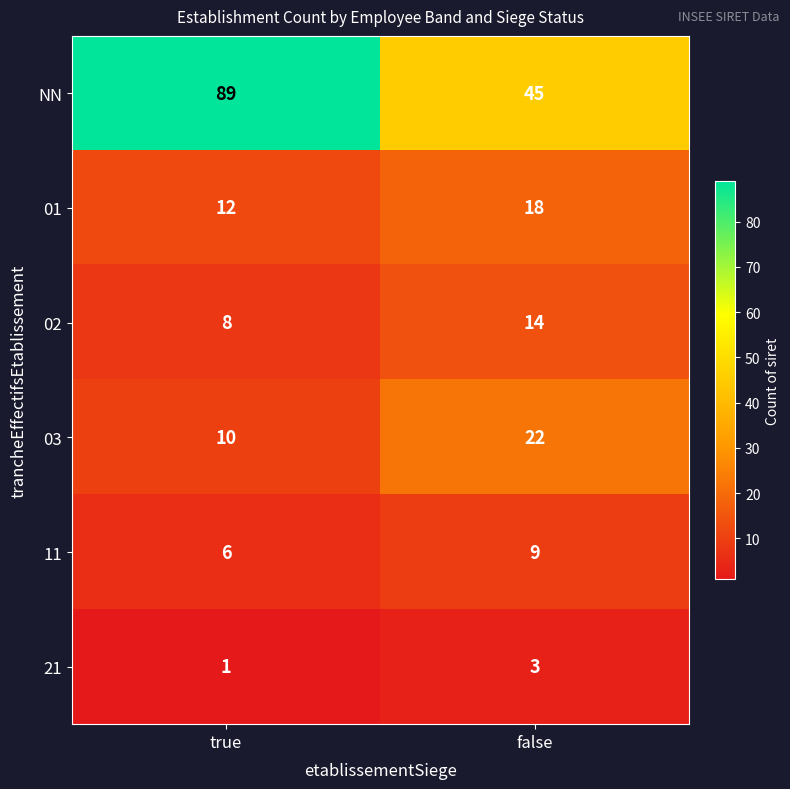

Reading left to right, list all the values displayed in this chart.

NN: 89	45
01: 12	18
02: 8	14
03: 10	22
11: 6	9
21: 1	3